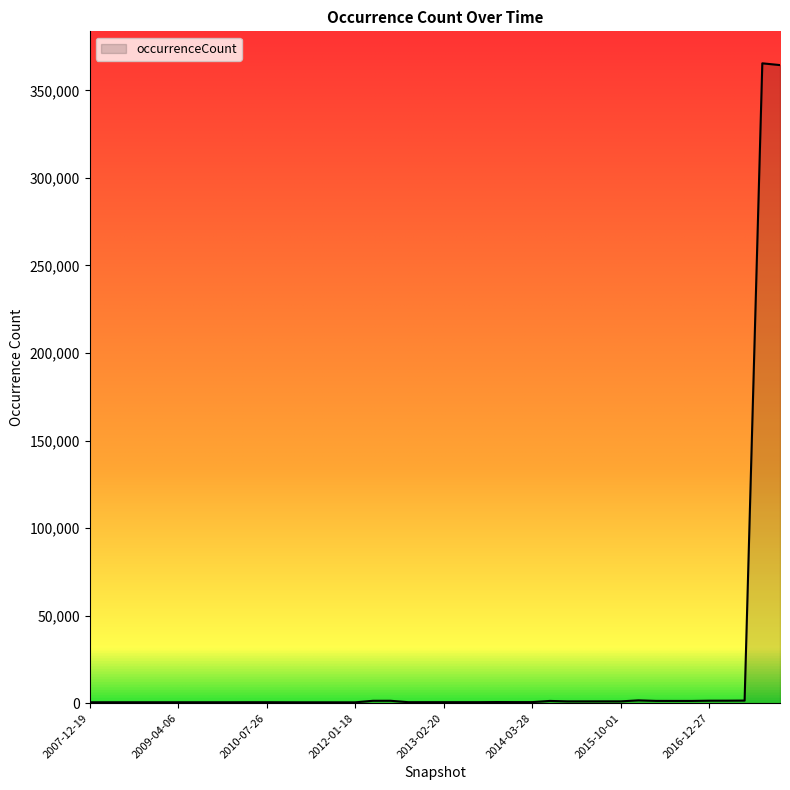

Reading left to right, what are all the values shown in this chart?

507	518	518	518	518	518	518	520	520	540	541	509	488	489	483	480	1356	1367	562	567	569	567	569	641	603	603	1279	1014	1013	1021	1024	1603	1293	1277	1276	1415	1425	1484	365447	364447